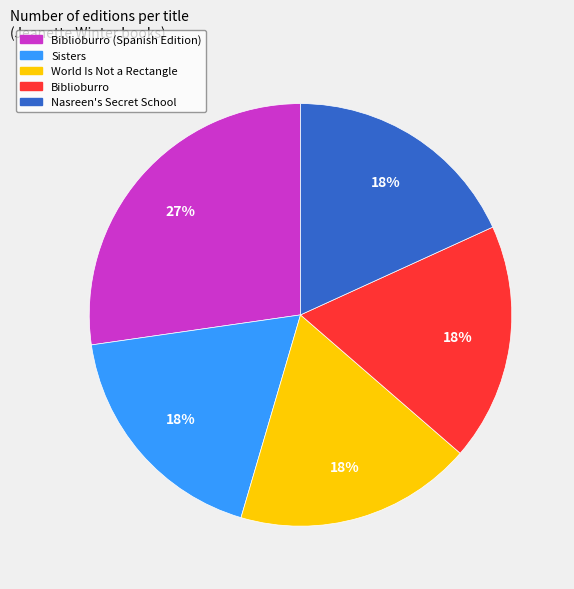

Is there any slice that represents more than half of the pie?

No